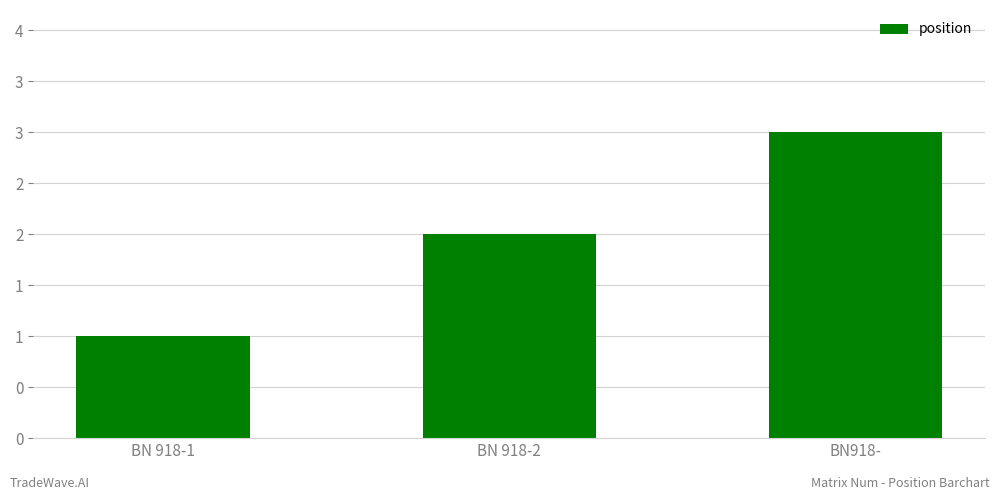

The value at BN 918-1 is 1. True or false?

True